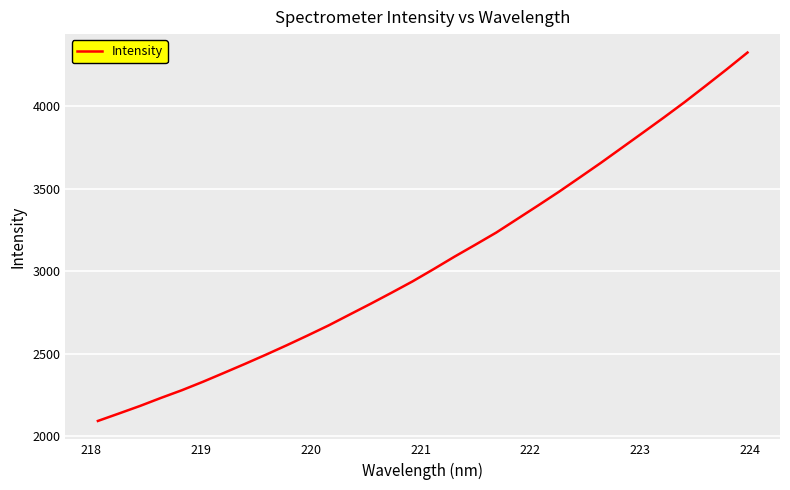

What is the difference between the maximum and minimum values?

2230.8